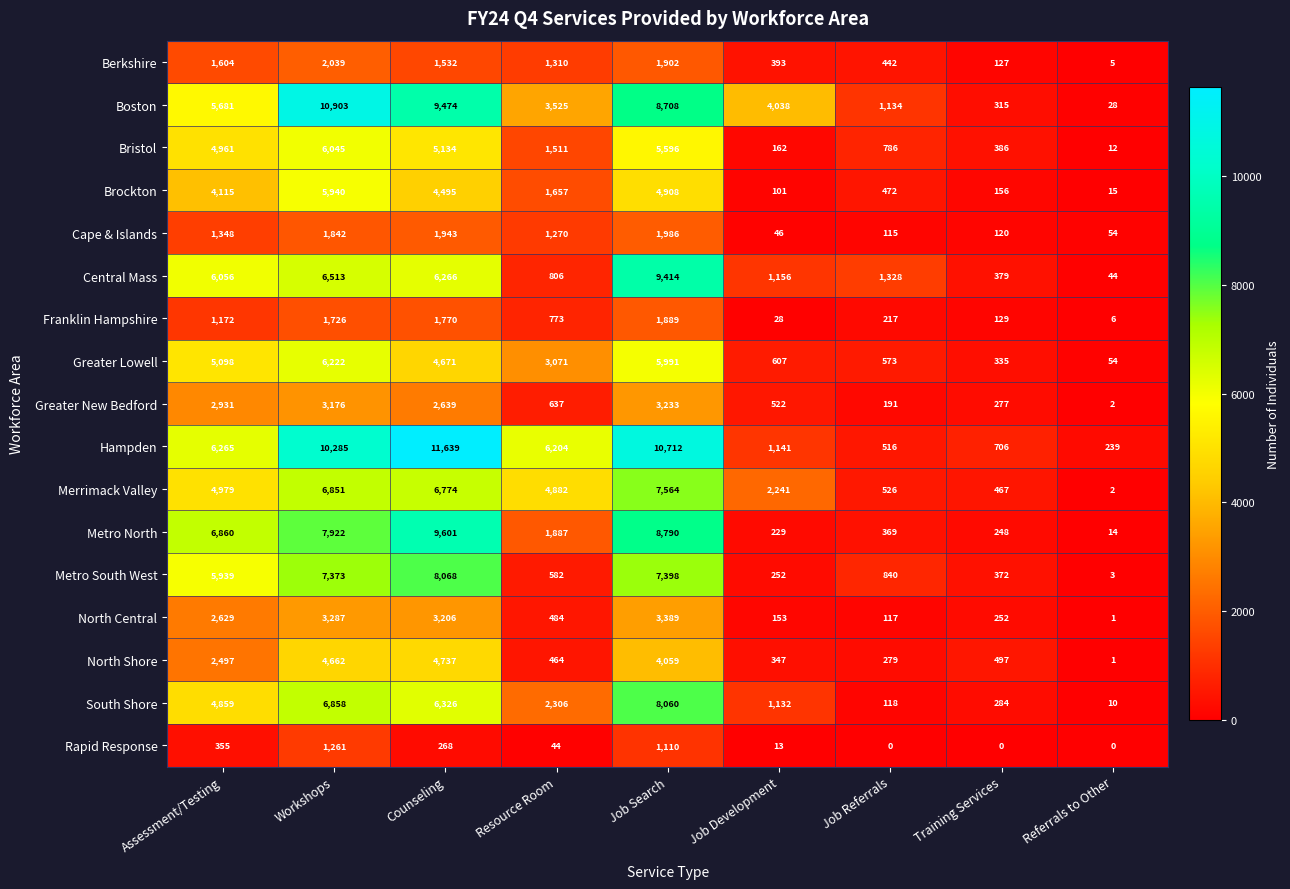

At which label does Boston reach its peak?

Workshops